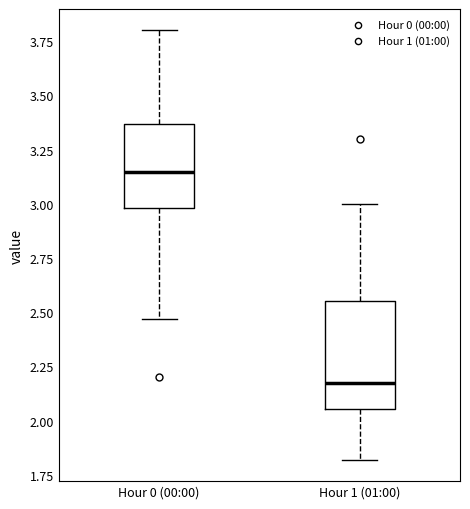

Where is the lower edge of the box for Hour 1 (01:00) on the y-axis? The values are not printed on the chart, so give them approximately, as read against the axis.

2.05